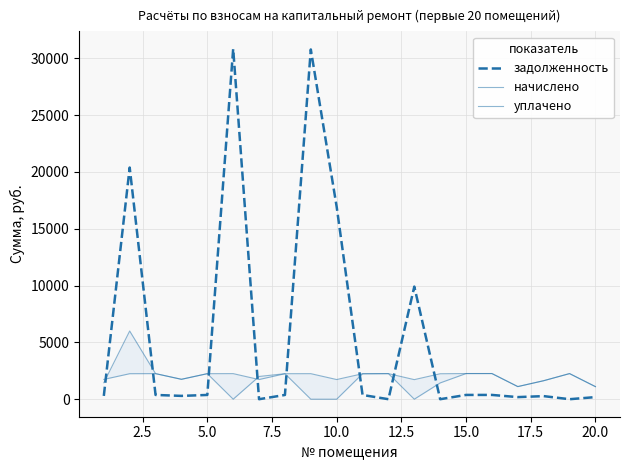

List the series in order of their peak value, lowest first.

начислено, уплачено, задолженность